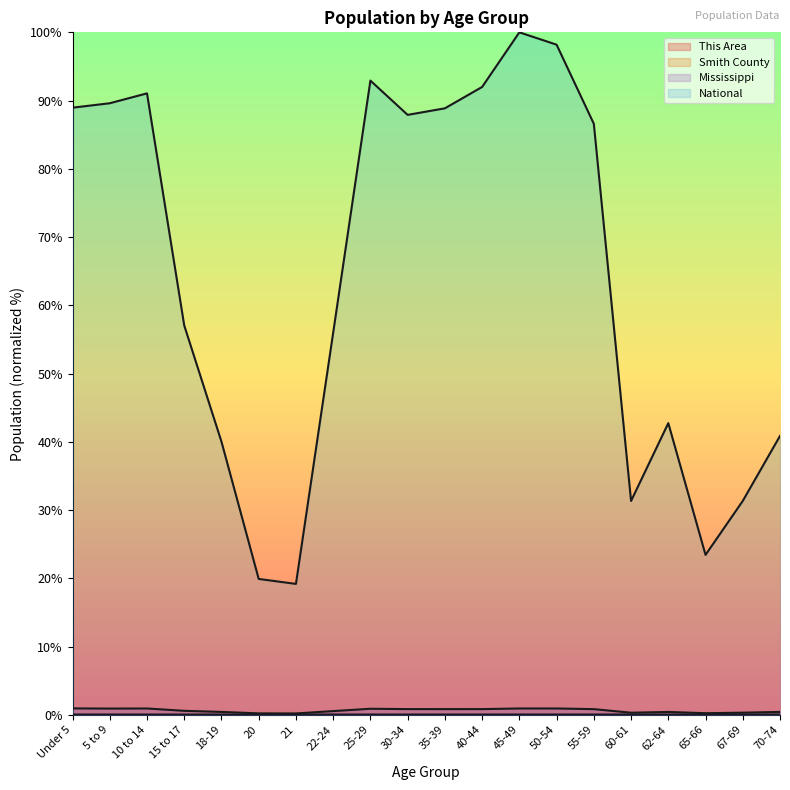

True or false: Smith County and Mississippi cross at least once.

False